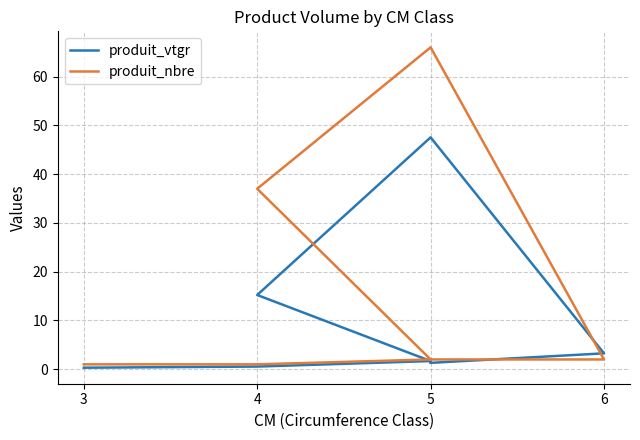

What is the sum of all produit_nbre values?

111.0